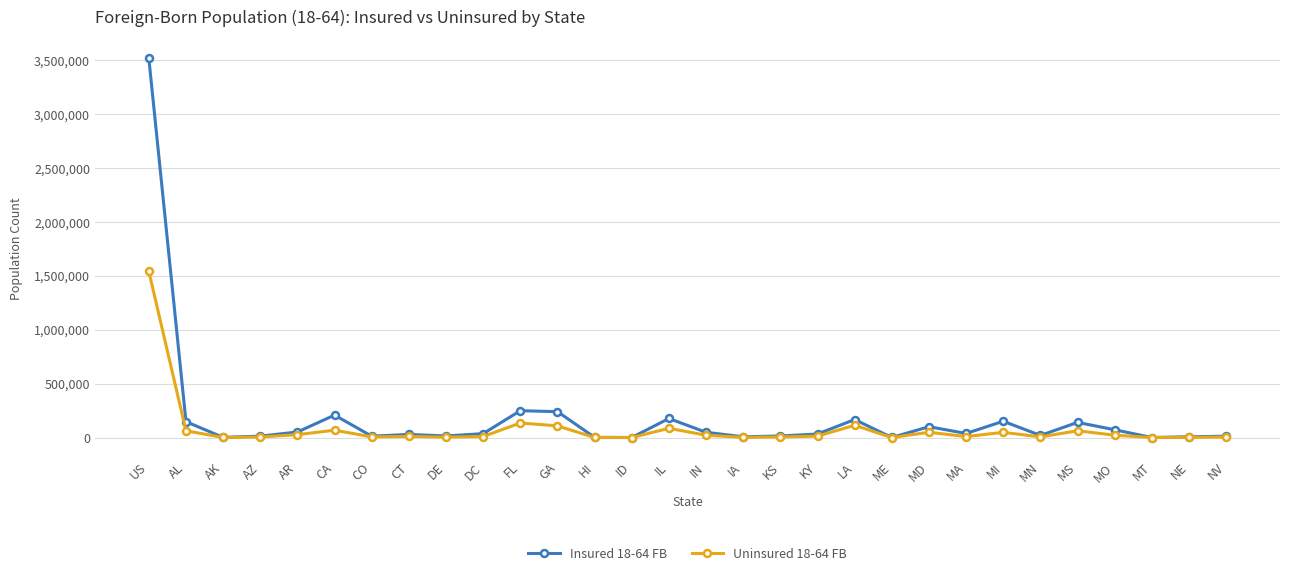

What is the approximate value of Uninsured 18-64 FB at DE?

3645